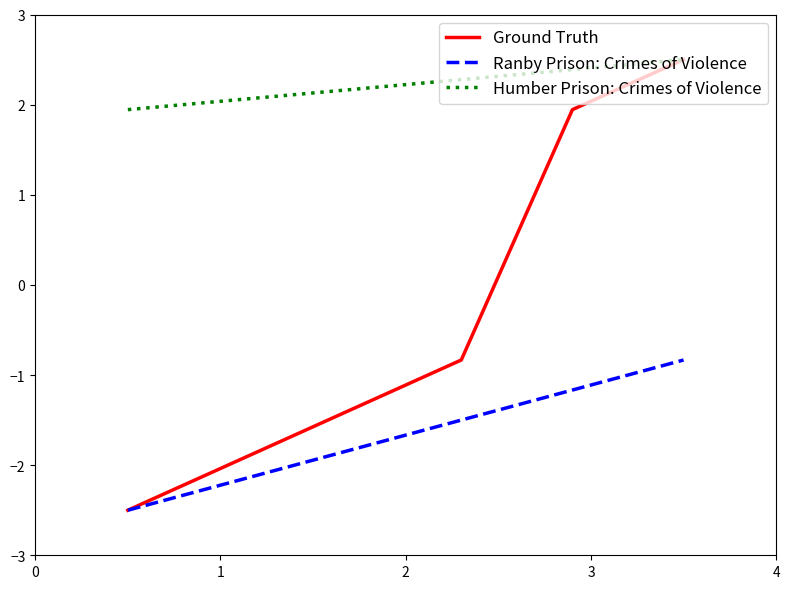

How many data points are less than -1?

3